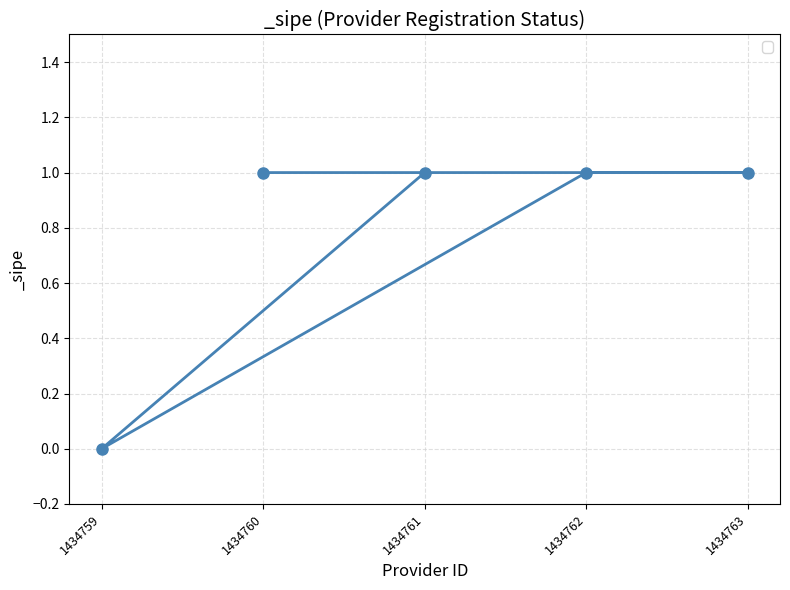

At which category does the data reach its first local valley?

1434759